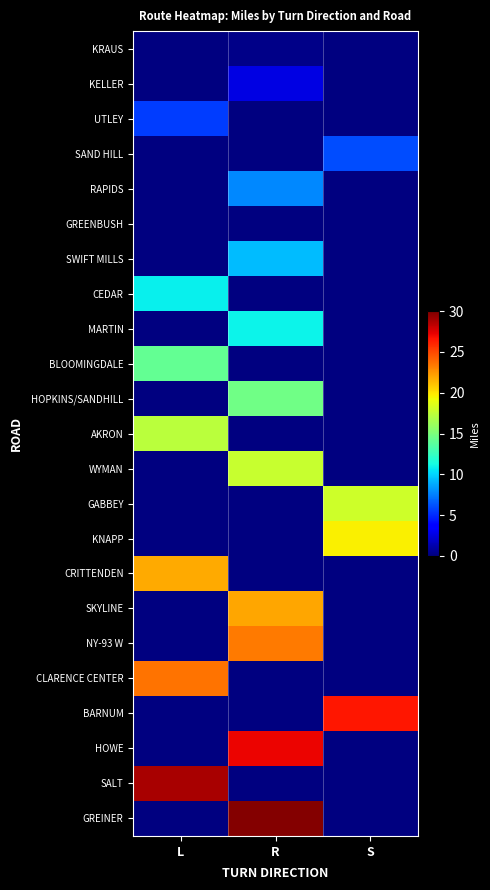

What is the total value across all series at L?

106.1